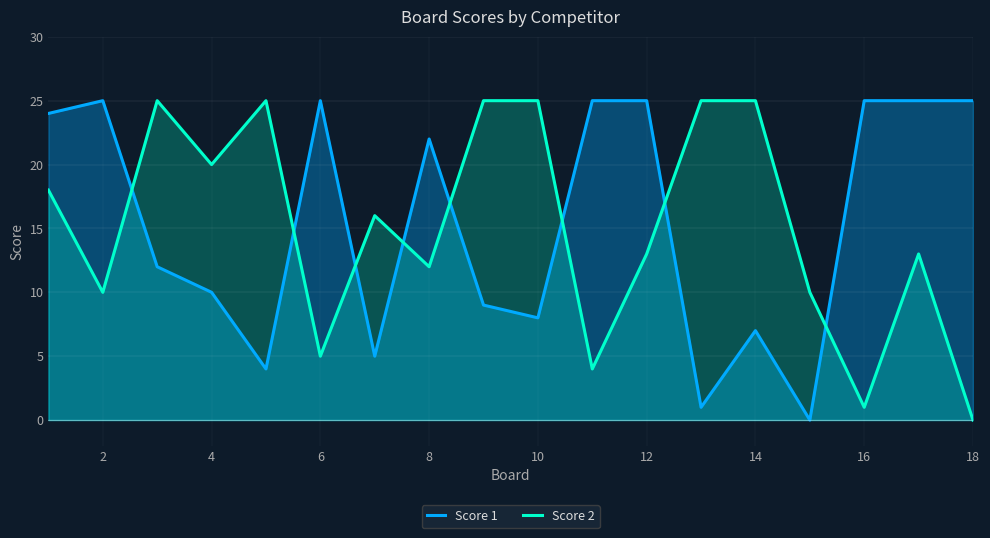

Rank the series by their average value, from lowest to highest.

Score 2, Score 1